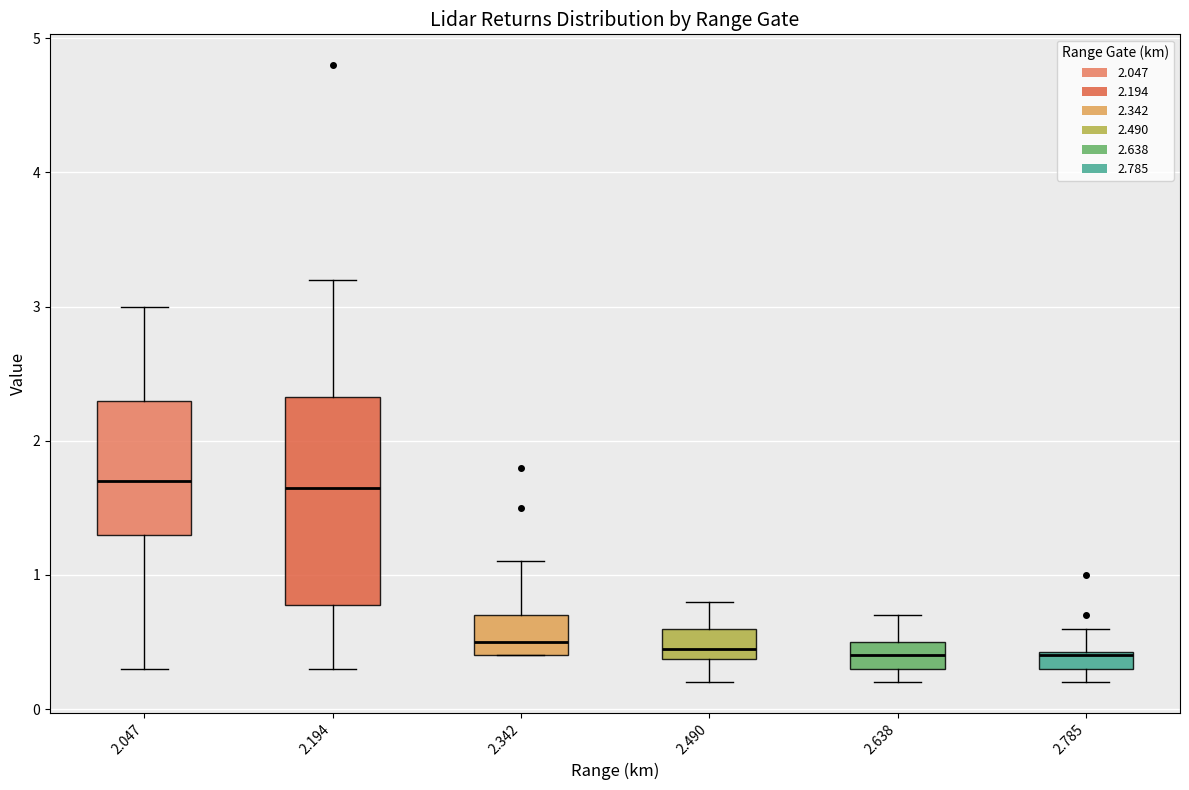

Comparing the boxes themselves (not the whiskers), which one is the tallest?

2.194